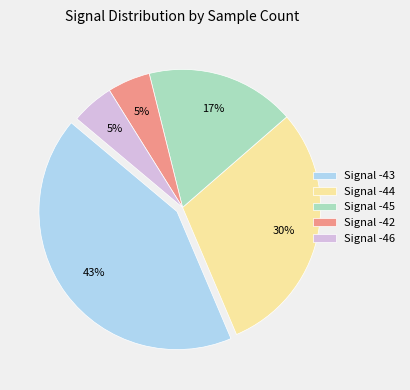

Do Signal -46 and Signal -45 together represent more than half of the pie?

No